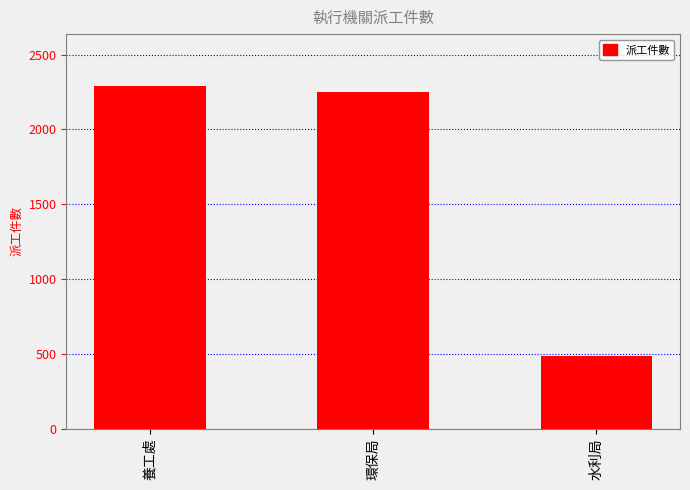

At which label does the data first exceed 2249?

養工處